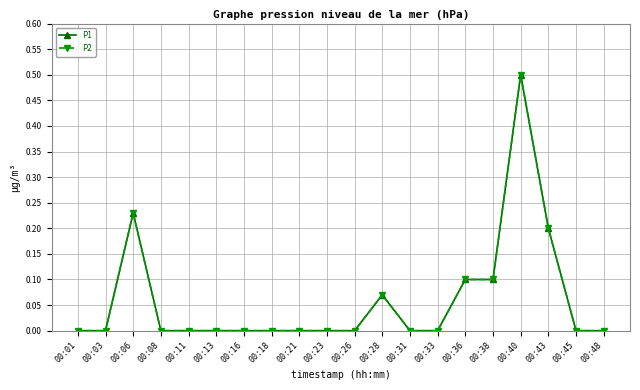

The P1 series shows 0.1 at 00:36. True or false?

True